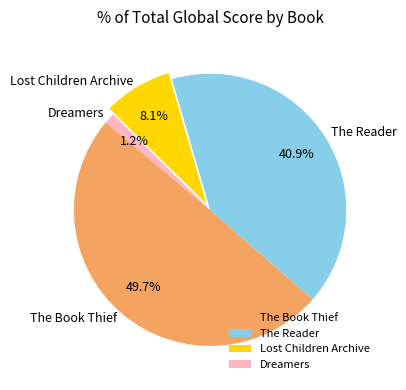

True or false: Lost Children Archive accounts for 1% of the total.

False